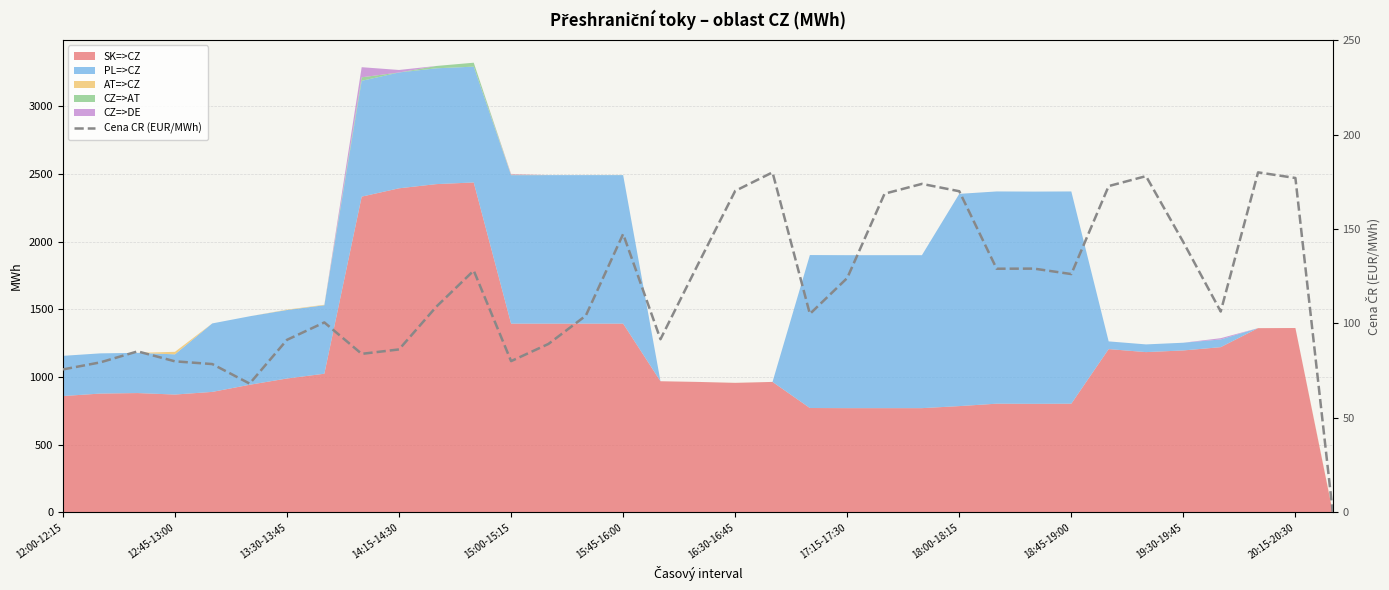

What is the difference between the values at 17:15-17:30 and 21?

23.5